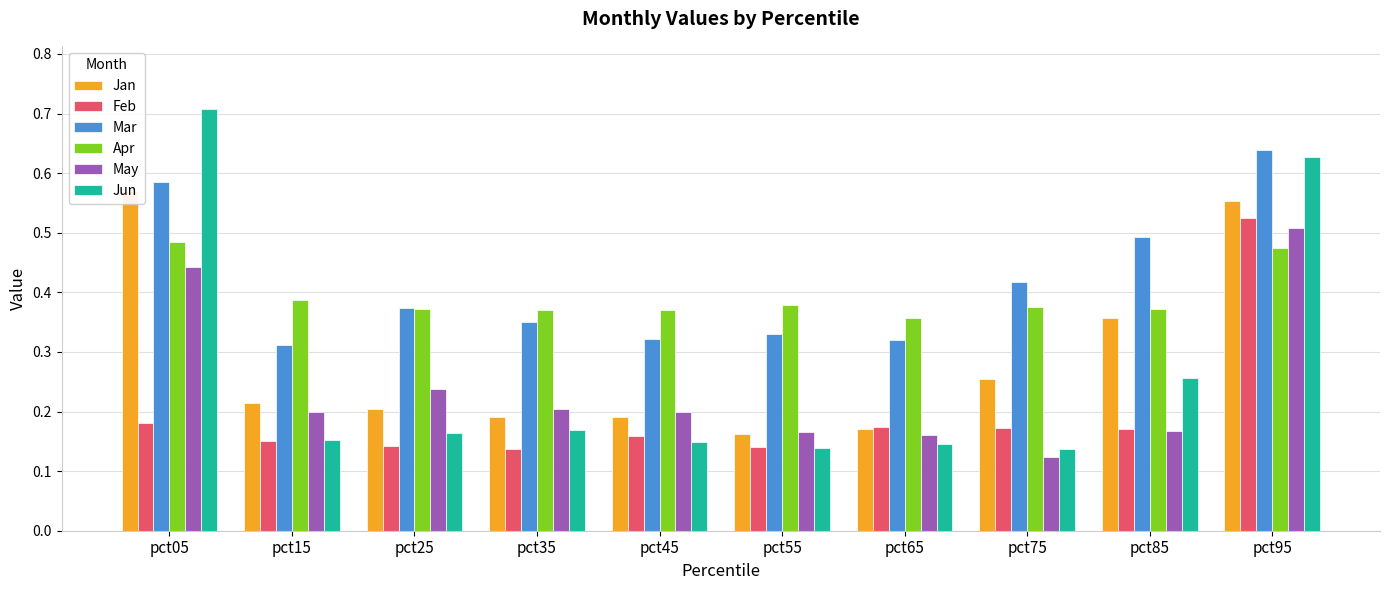

What is the highest value of the Jun series?

0.7